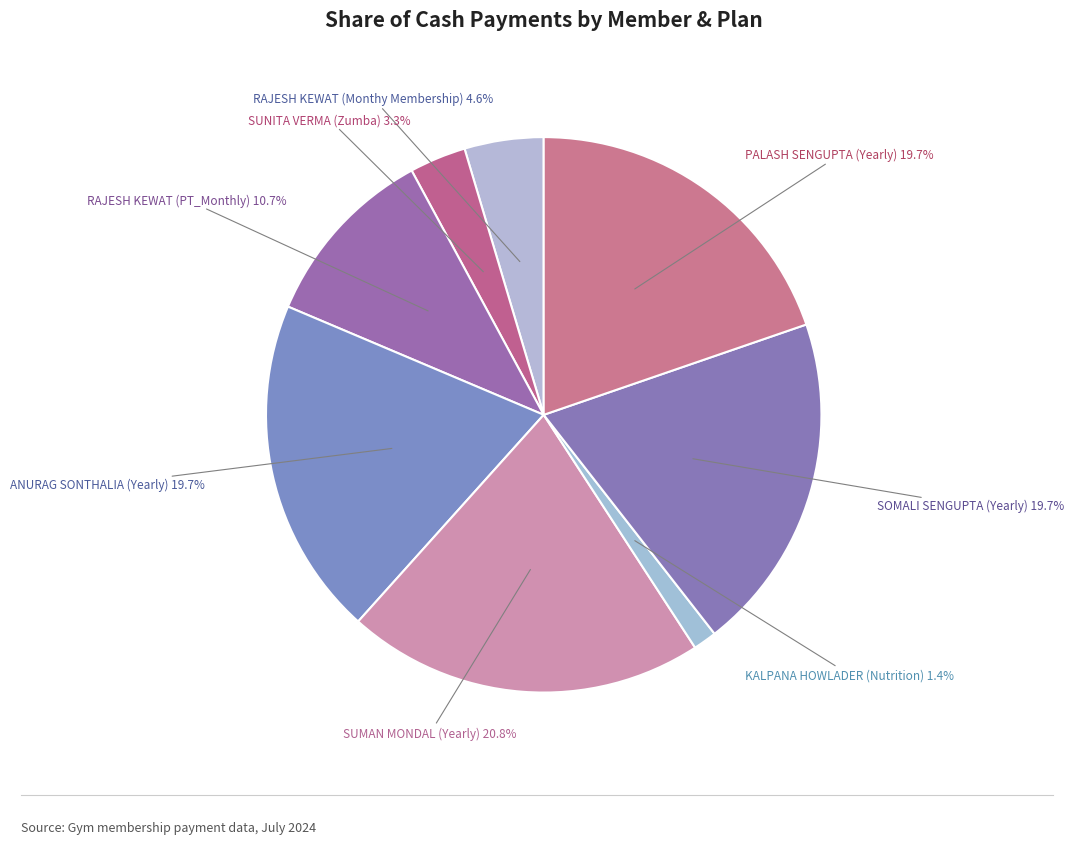

What is the total percentage of ANURAG SONTHALIA (Yearly) and SUMAN MONDAL (Yearly)?

40.5%